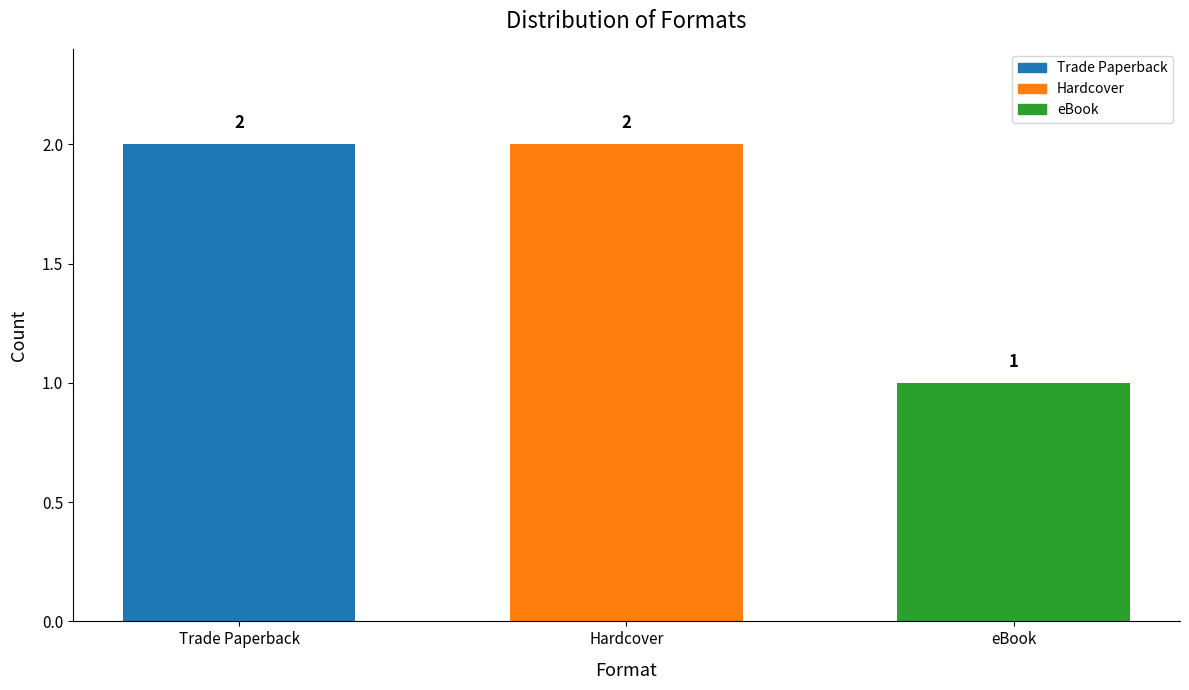

Which category has the lowest value across all series?

eBook